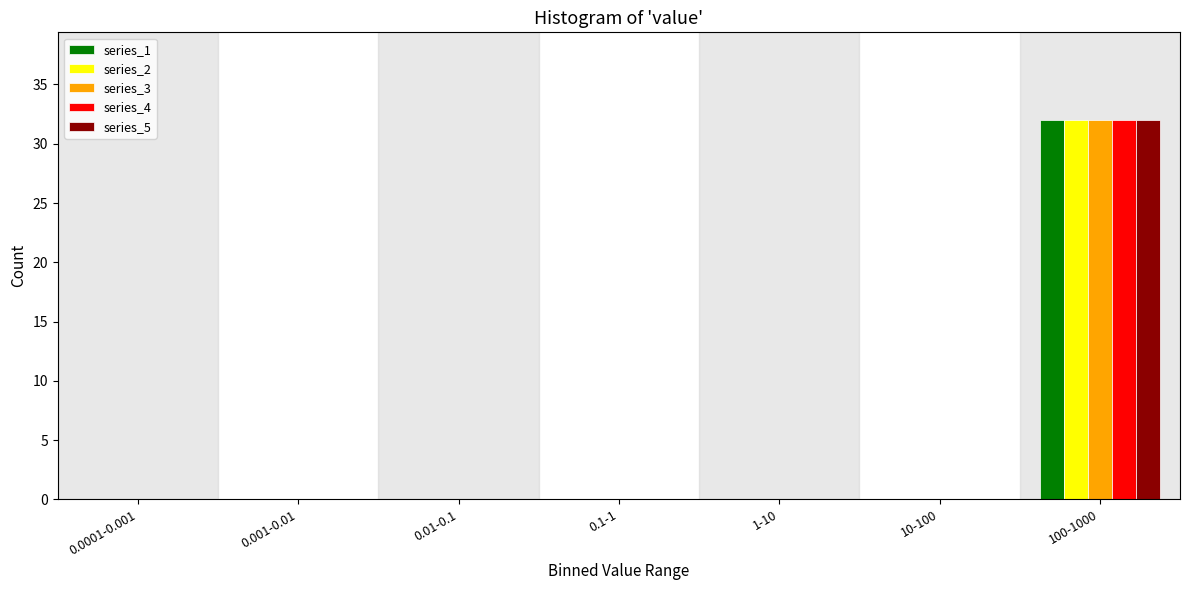

True or false: series_3 has a value of 0 at 0.1-1.

True